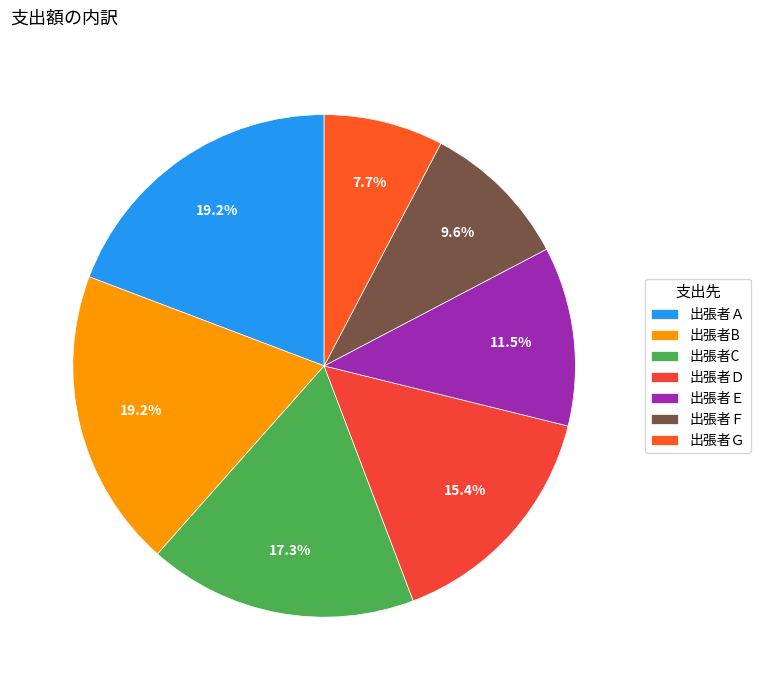

How many segments does this pie chart have?

7